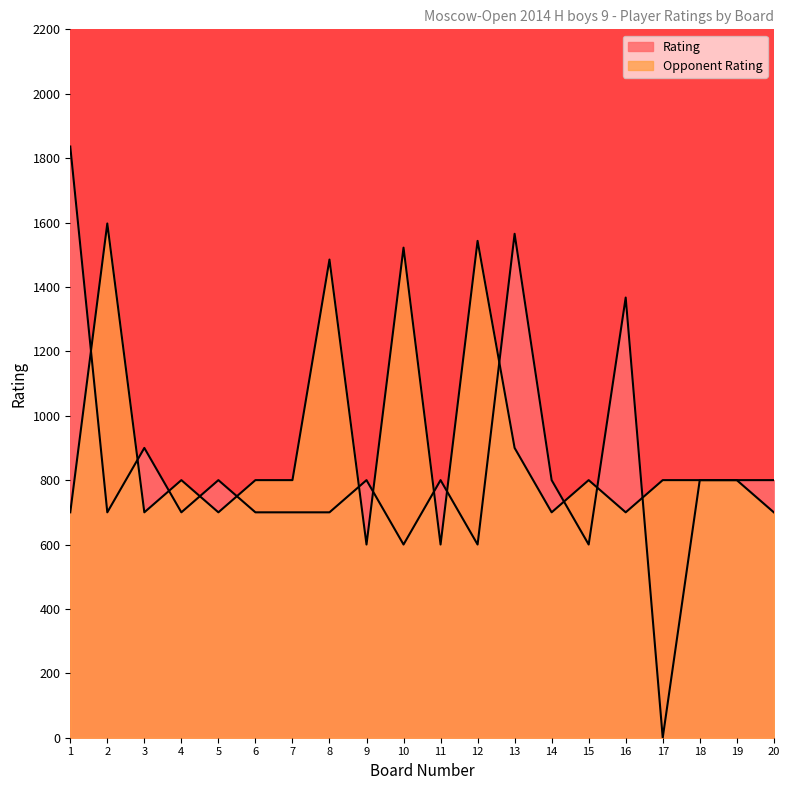

At which label is Opponent Rating closest to 1098?

13